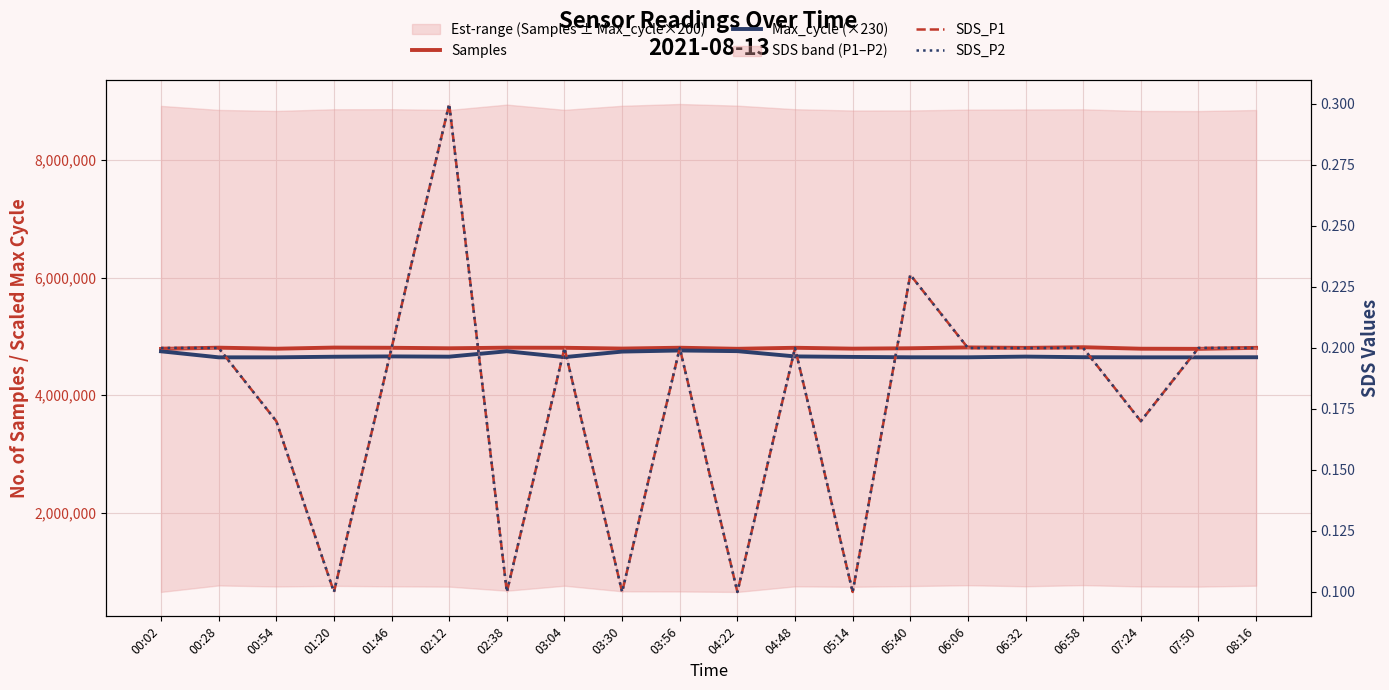

Is it true that Samples equals 8182483.8 at 04:22?

False